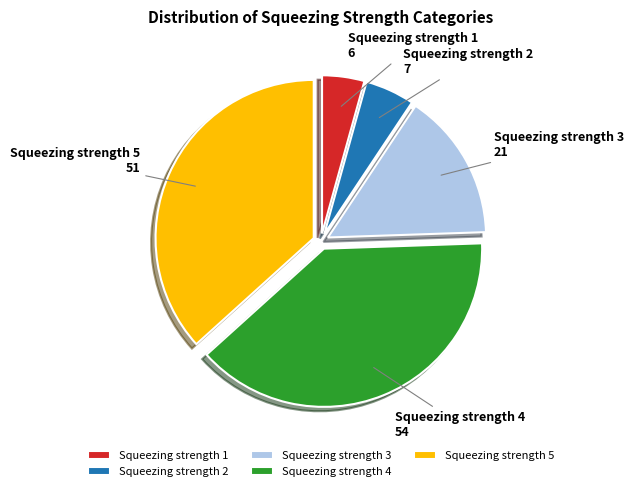

Combined, do Squeezing strength 5 and Squeezing strength 1 account for over 50%?

No